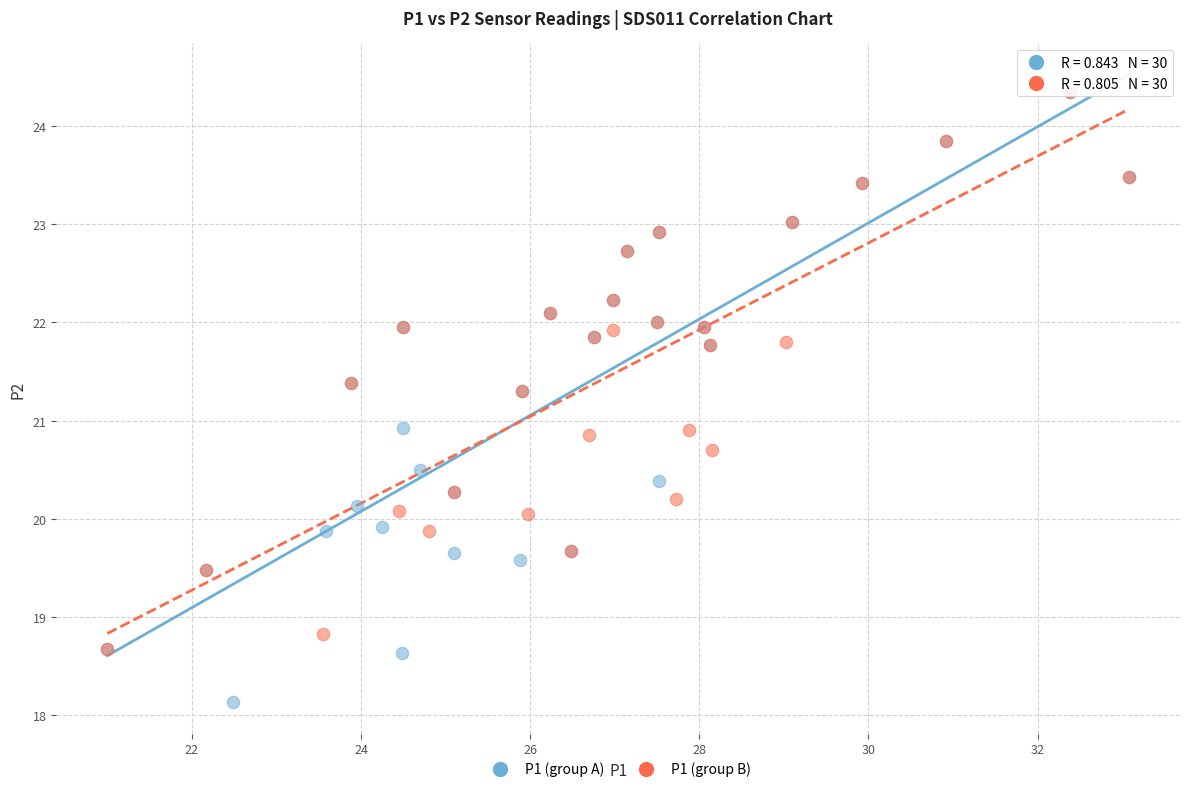

Which series contains the lowest Y value?

P1 (group A)